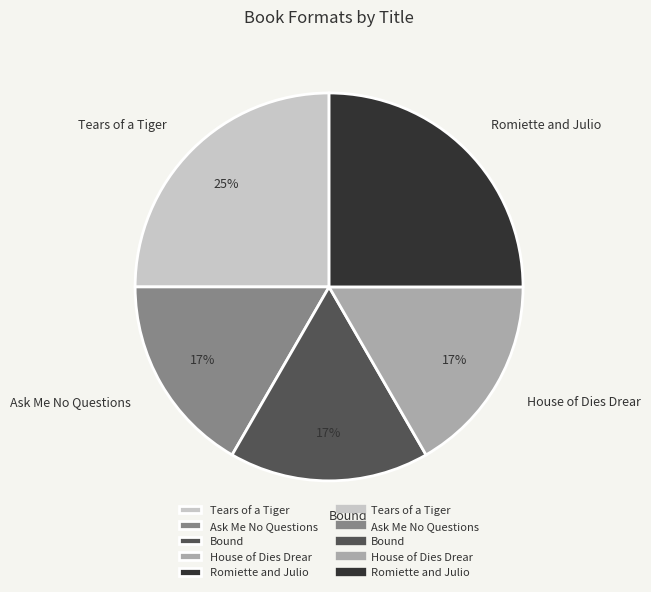

To the nearest percent, what portion does Bound represent?

17%